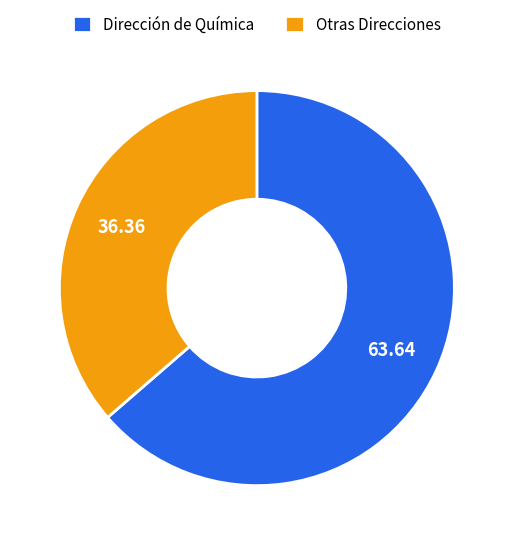

What is the smallest slice in the pie chart?

Otras Direcciones